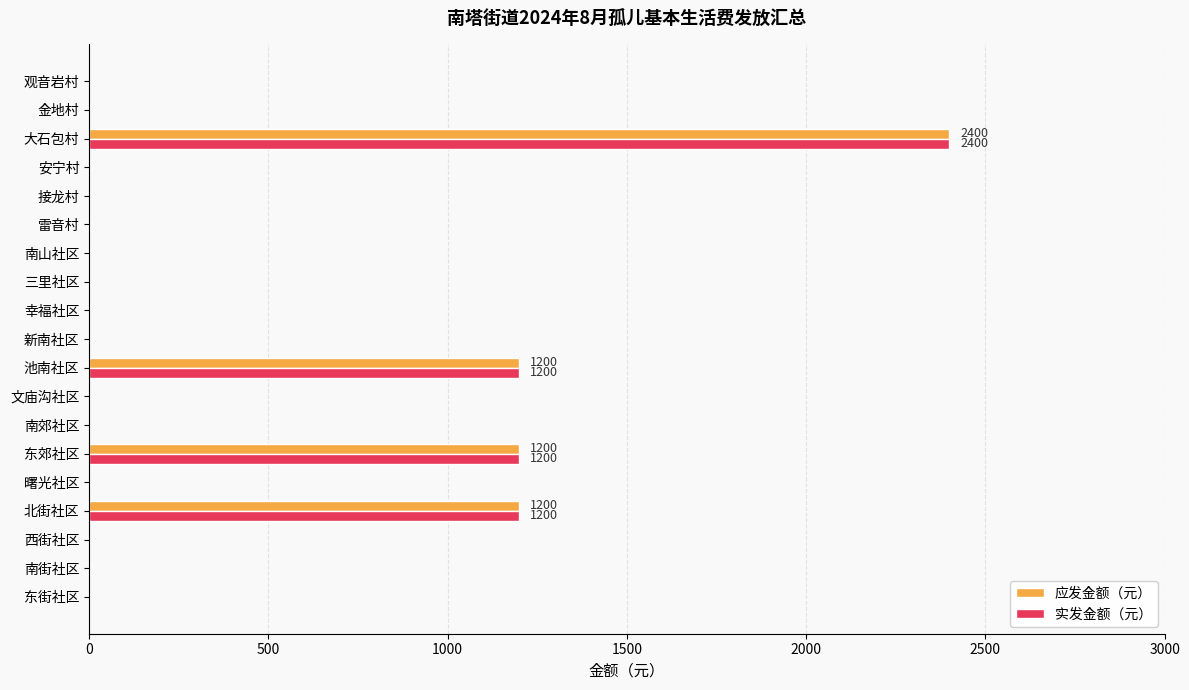

What is the average value of the 实发金额（元） series?

316